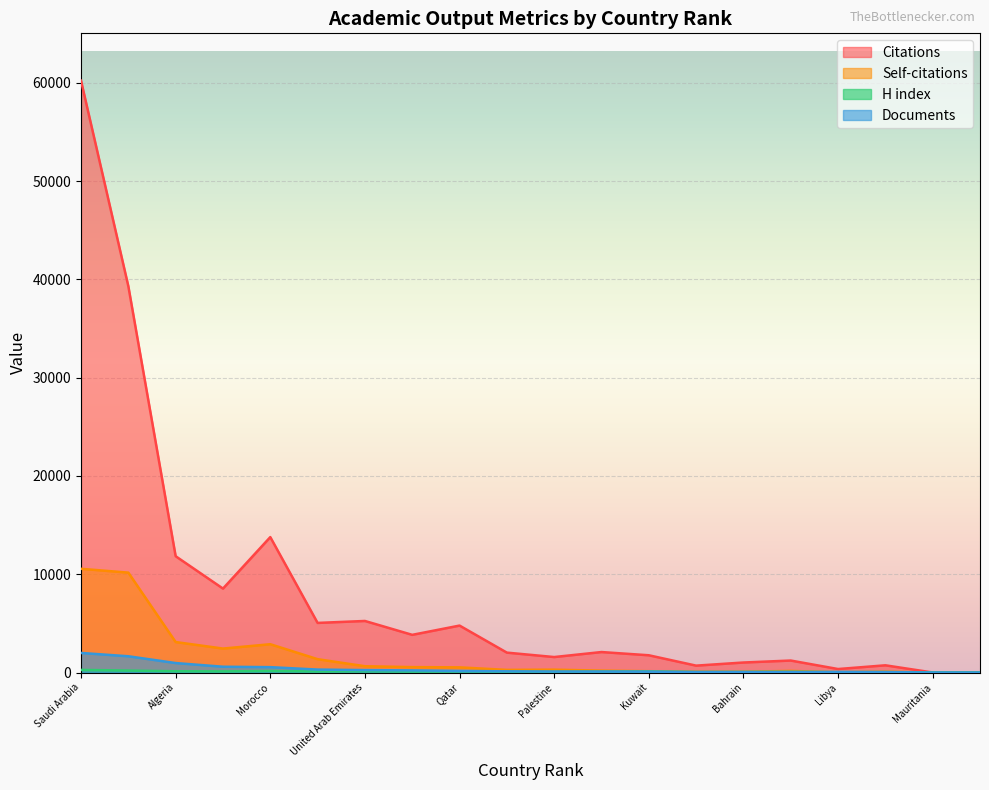

At how many categories does at least one series exceed 11212?

4